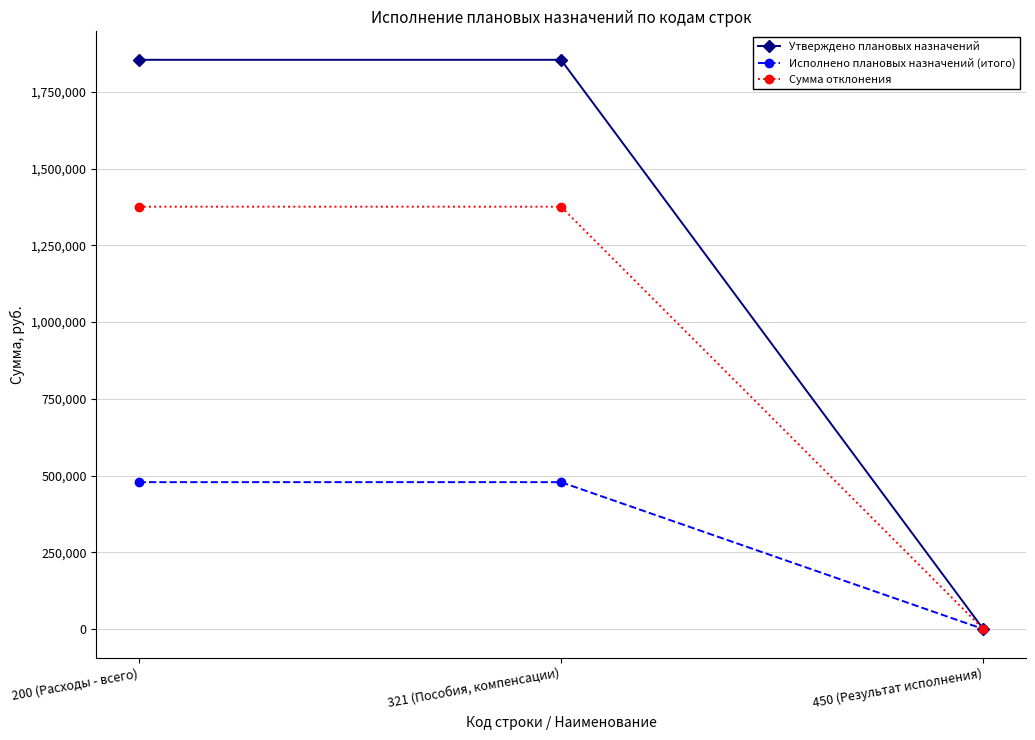

Which series changed the most between 200 (Расходы - всего) and 450 (Результат исполнения)?

Утверждено плановых назначений